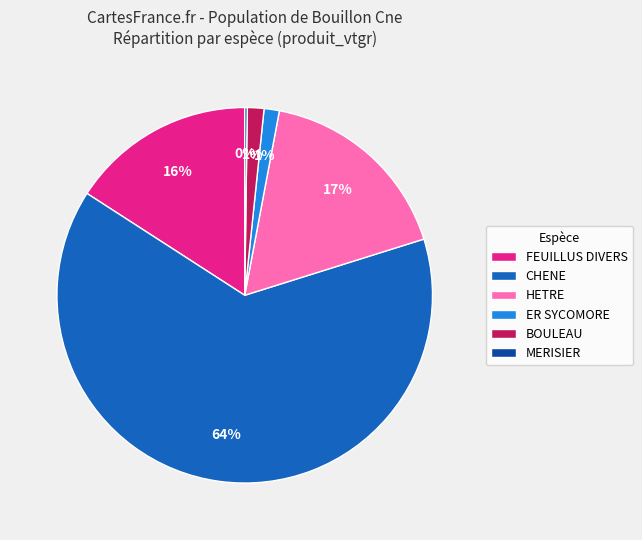

To the nearest percent, what is the difference between the HETRE and FEUILLUS DIVERS slice percentages?

1%